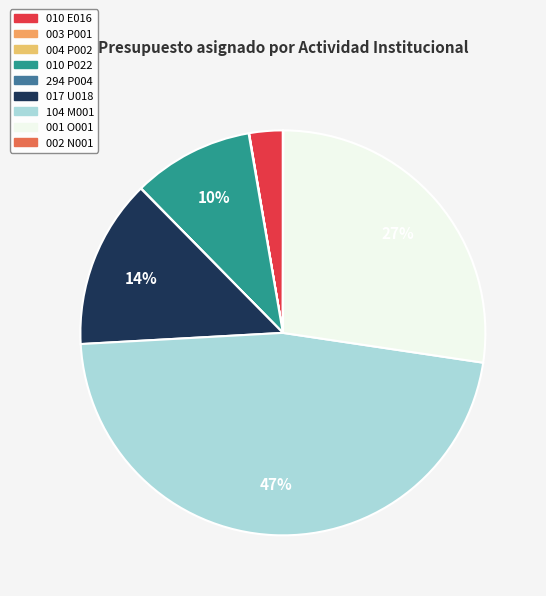

What is the smallest slice in the pie chart?

010 E016